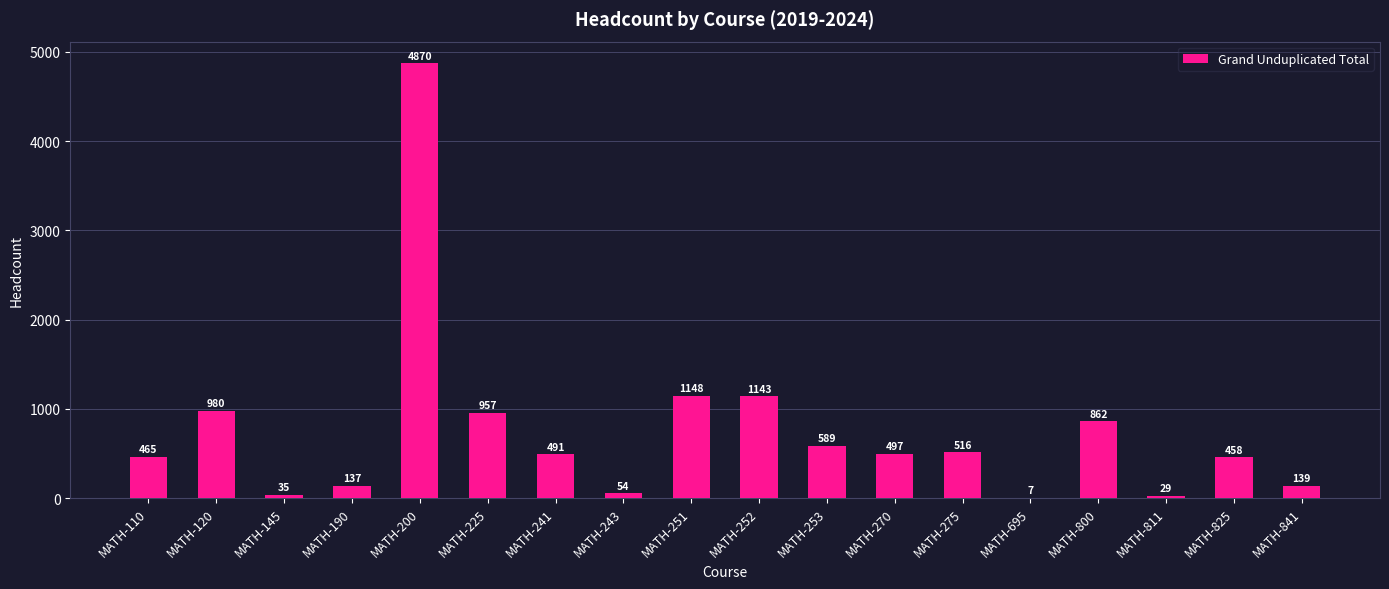

The value at MATH-252 is 1143. True or false?

True